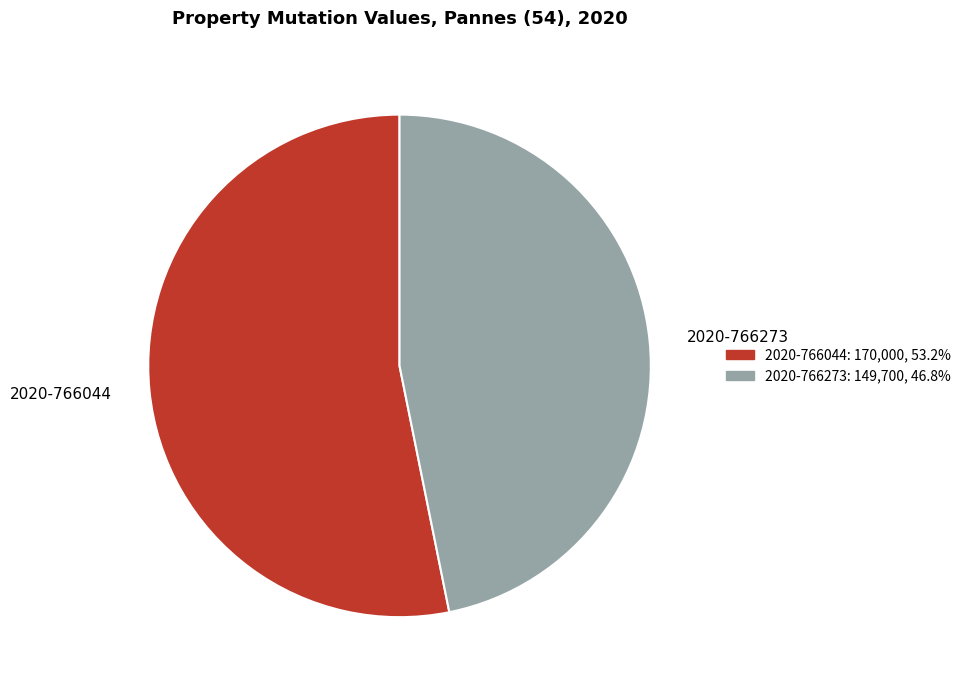

Which slice is the largest?

2020-766044